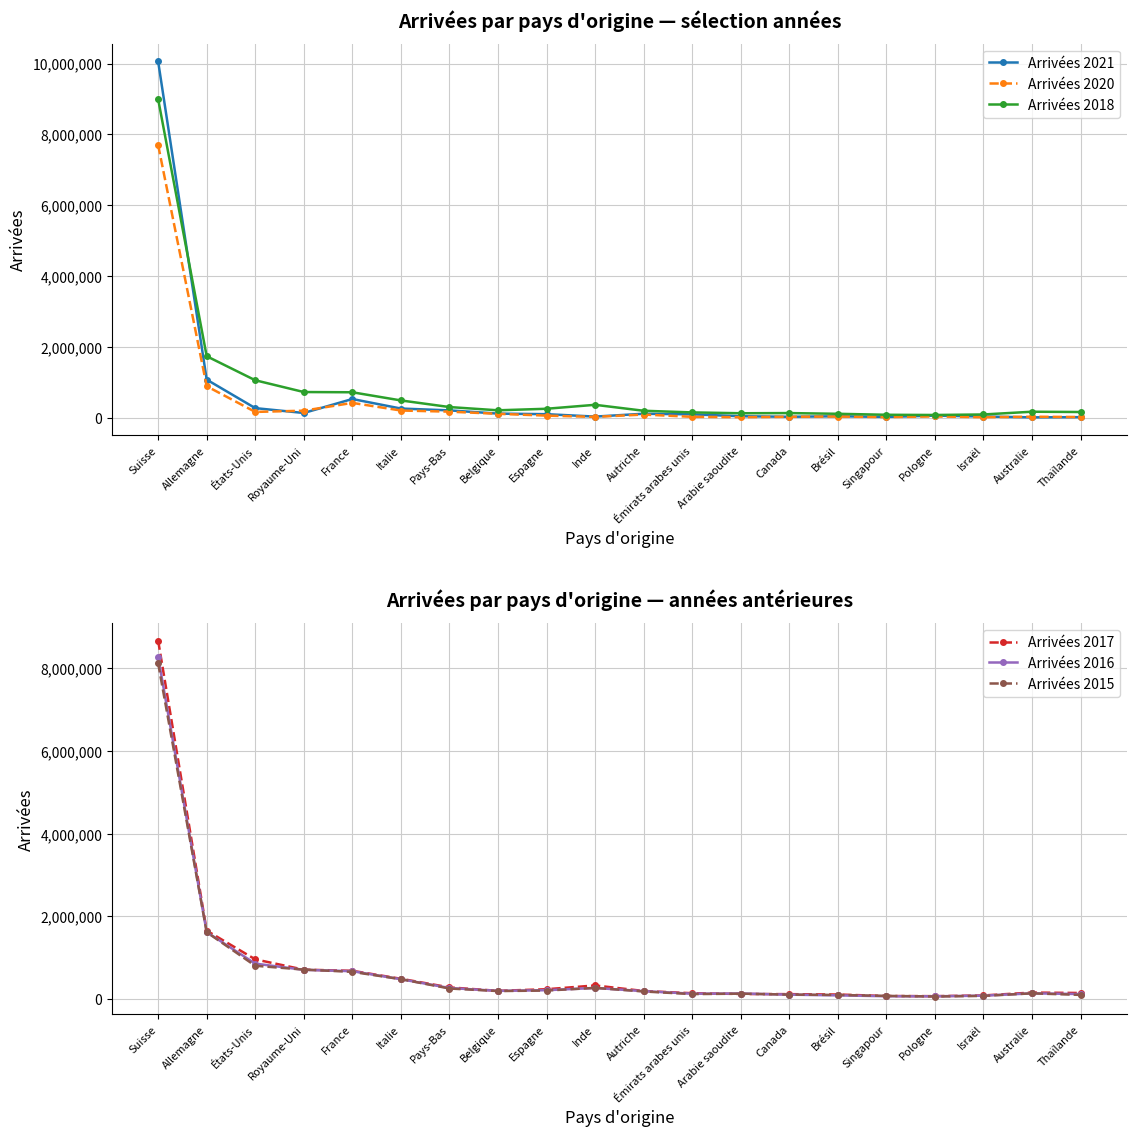

What is the difference between the maximum and minimum values in the Arrivées 2020 series?

7685254